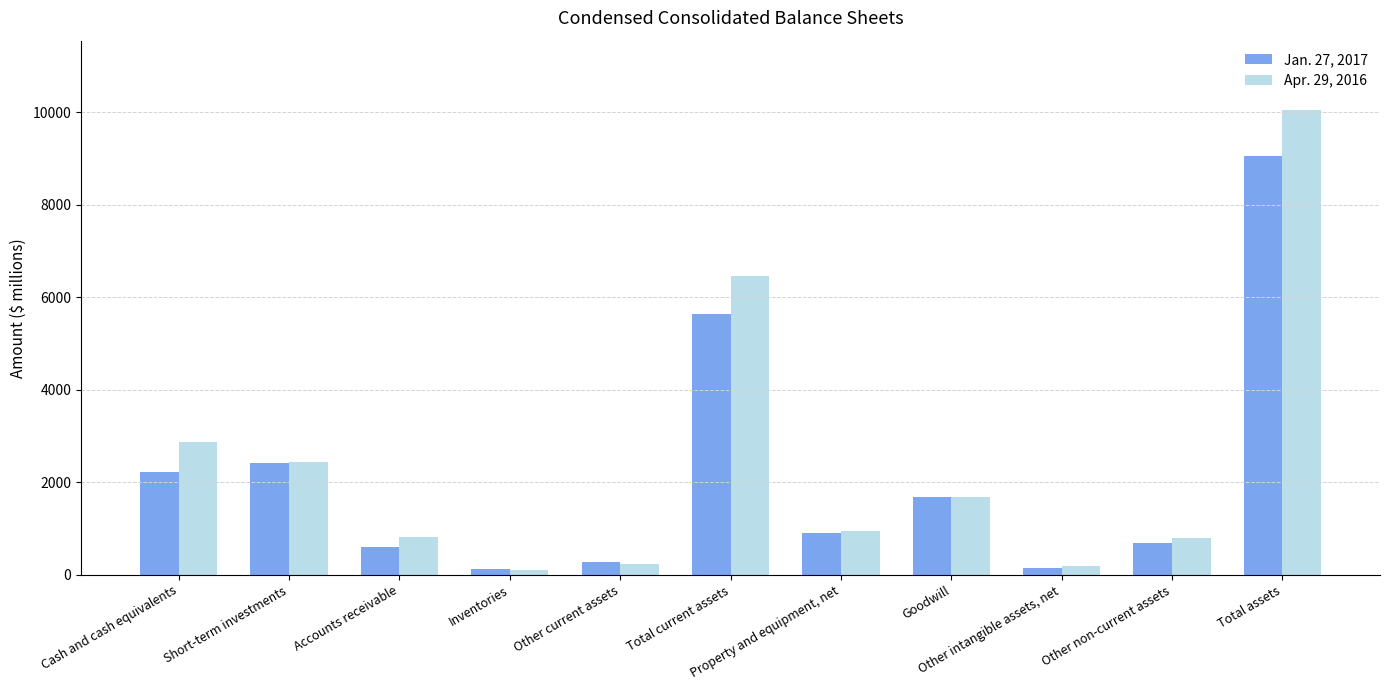

Is the value of Apr. 29, 2016 at Property and equipment, net greater than the value of Jan. 27, 2017 at Other current assets?

Yes